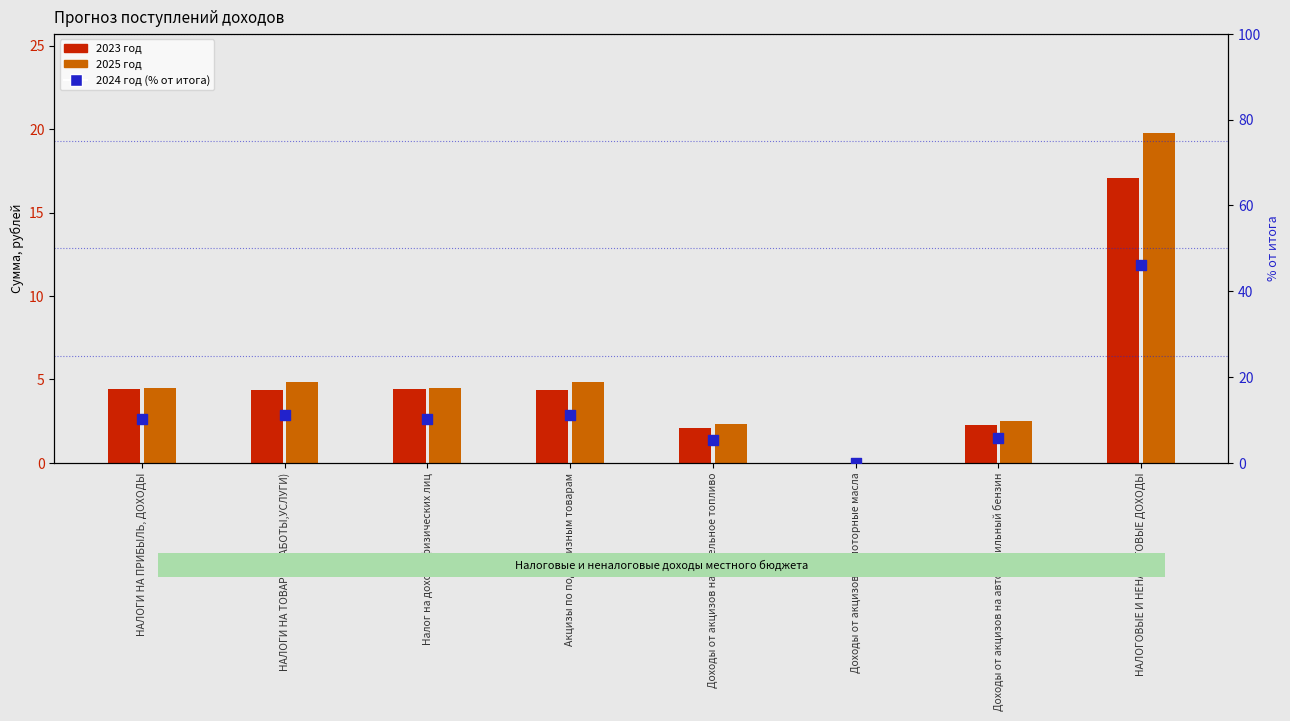

Which series reaches the maximum Y coordinate?

2024 год (% от итога)